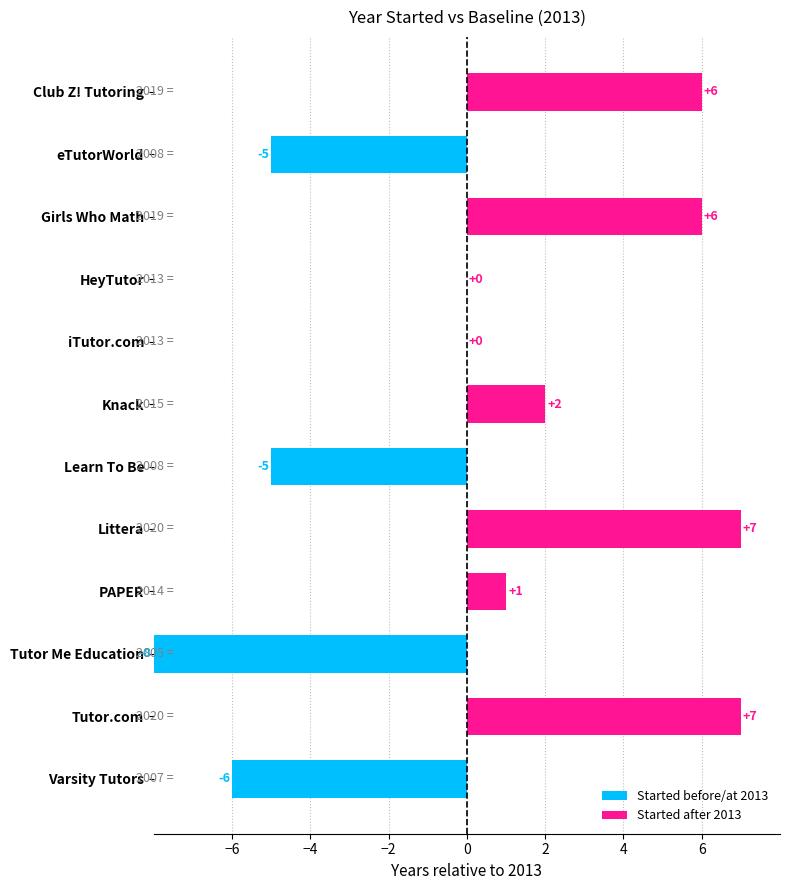

What is the maximum value shown in the chart?

7